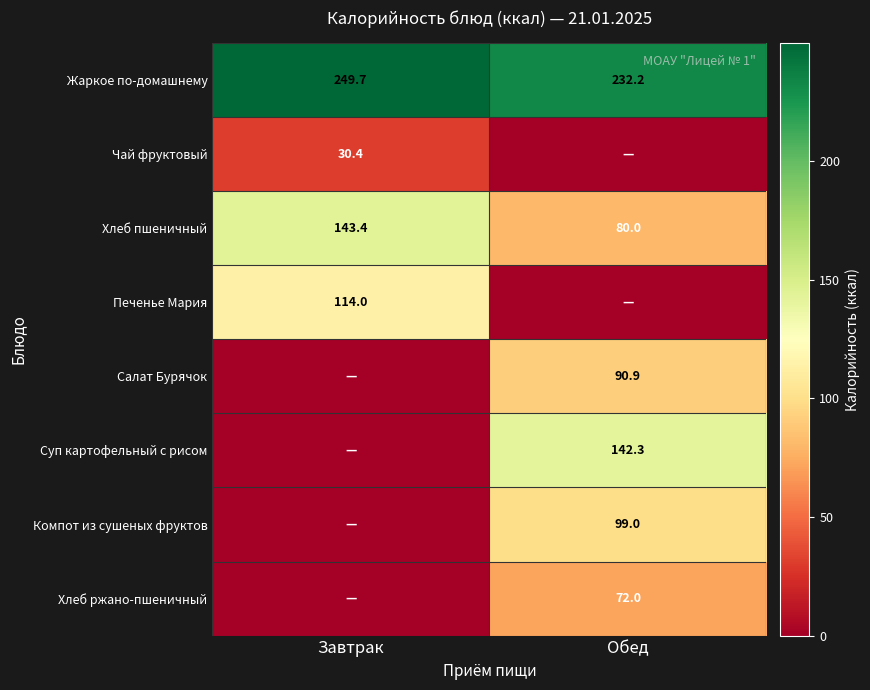

Count the number of categories in the chart.

2